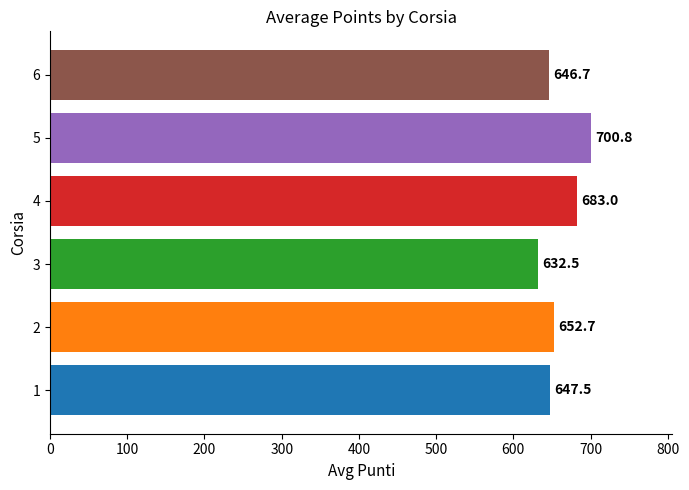

The chart shows a value of 1229.2 at 4. True or false?

False